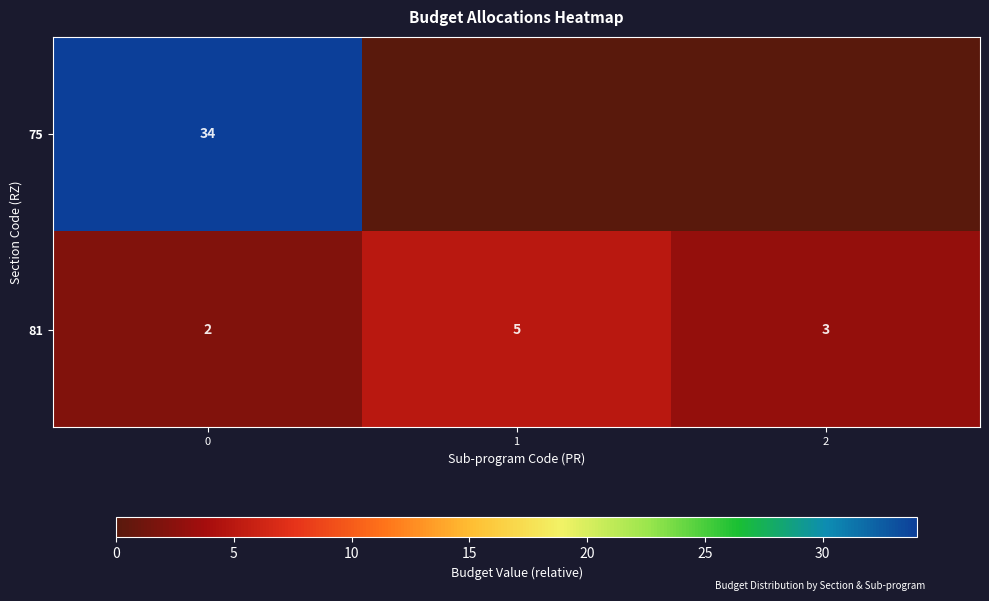

True or false: 81 has a value of 2 at 0.

True